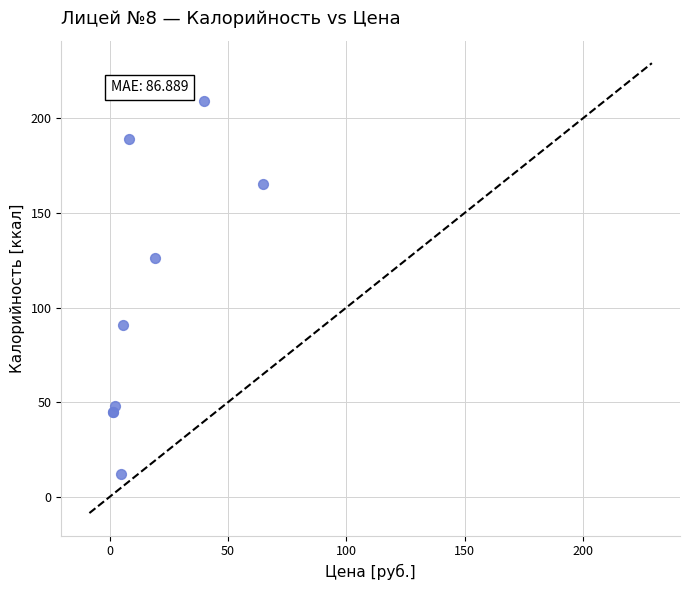

What Y value in the scatter plot is closest to 110?

126